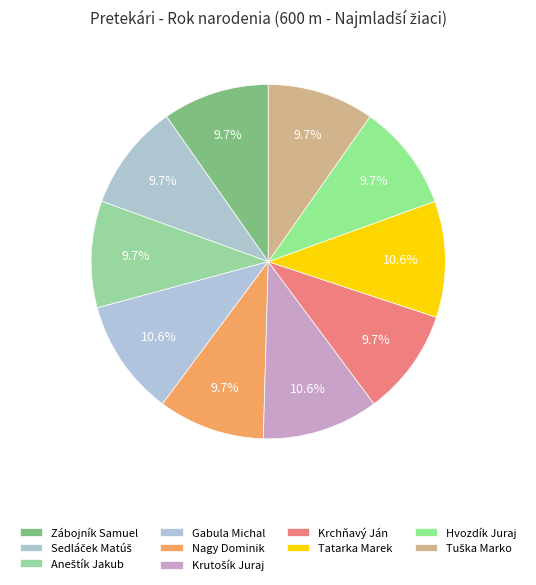

How many slices are in this pie chart?

10